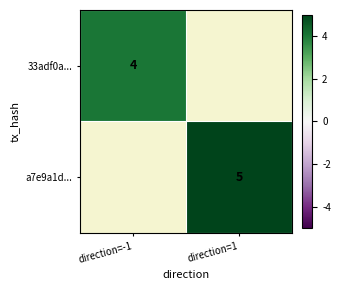

The 33adf0a... series shows 6 at direction=-1. True or false?

False